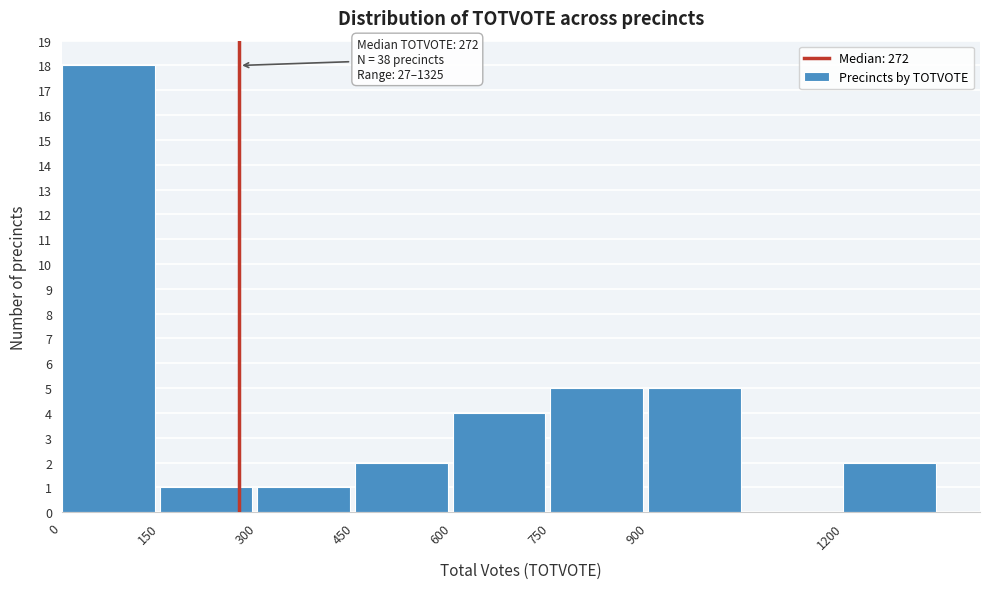

Over which range of the x-axis is the bar tallest?

0 to 150